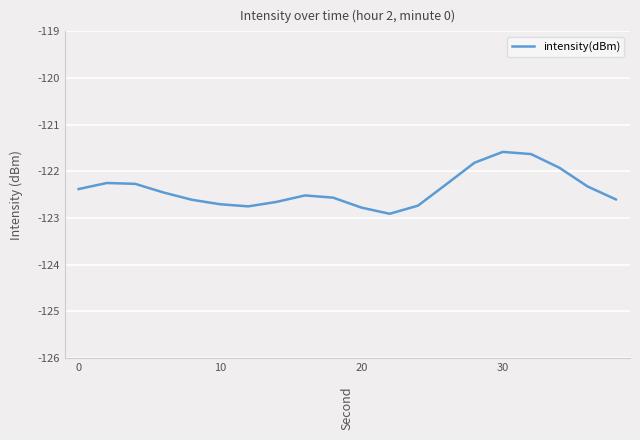

What is the greatest value displayed?

-121.6